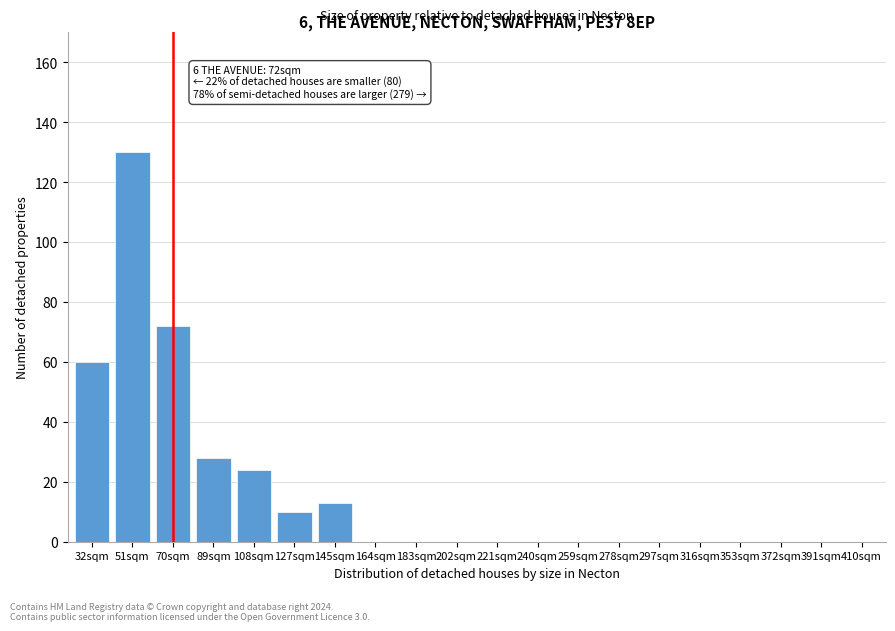

Reading left to right, extract all data points from this chart.

32sqm=60	51sqm=130	70sqm=72	89sqm=28	108sqm=24	127sqm=10	145sqm=13	164sqm=0	183sqm=0	202sqm=0	221sqm=0	240sqm=0	259sqm=0	278sqm=0	297sqm=0	316sqm=0	353sqm=0	372sqm=0	391sqm=0	410sqm=0